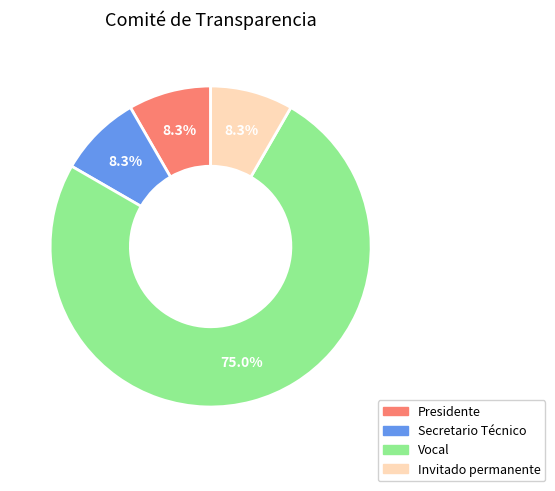

To the nearest percent, what percentage of the pie is Presidente?

8%